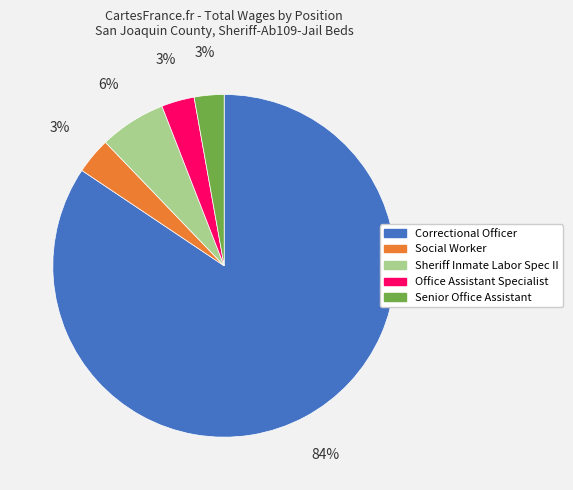

Is the sum of Sheriff Inmate Labor Spec II and Social Worker greater than half?

No